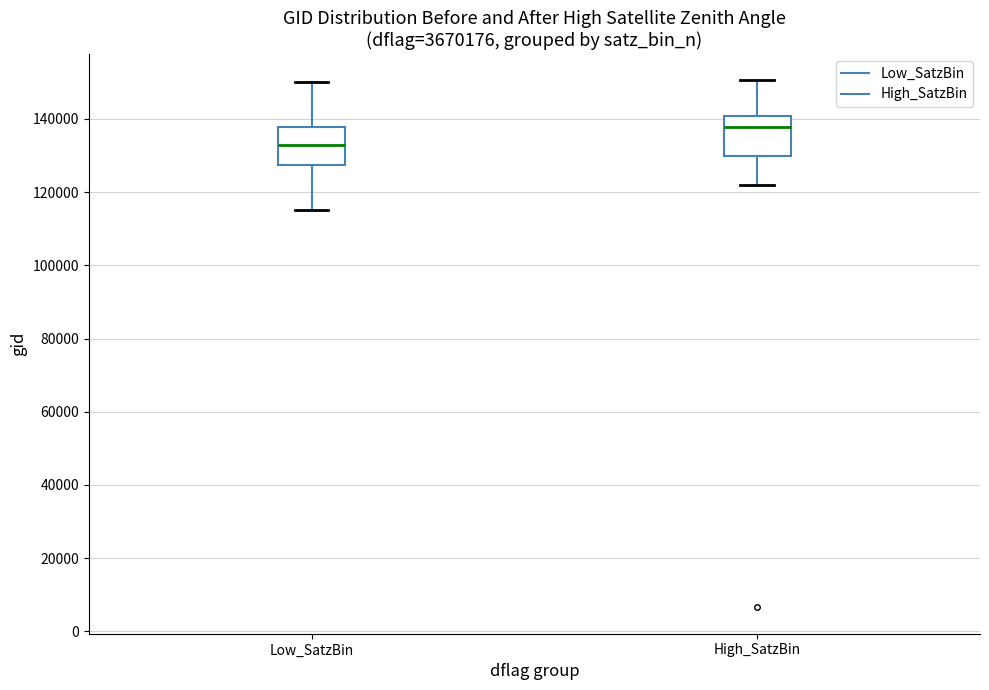

Where is the upper edge of the box for High_SatzBin on the y-axis? The values are not printed on the chart, so give them approximately, as read against the axis.

140000